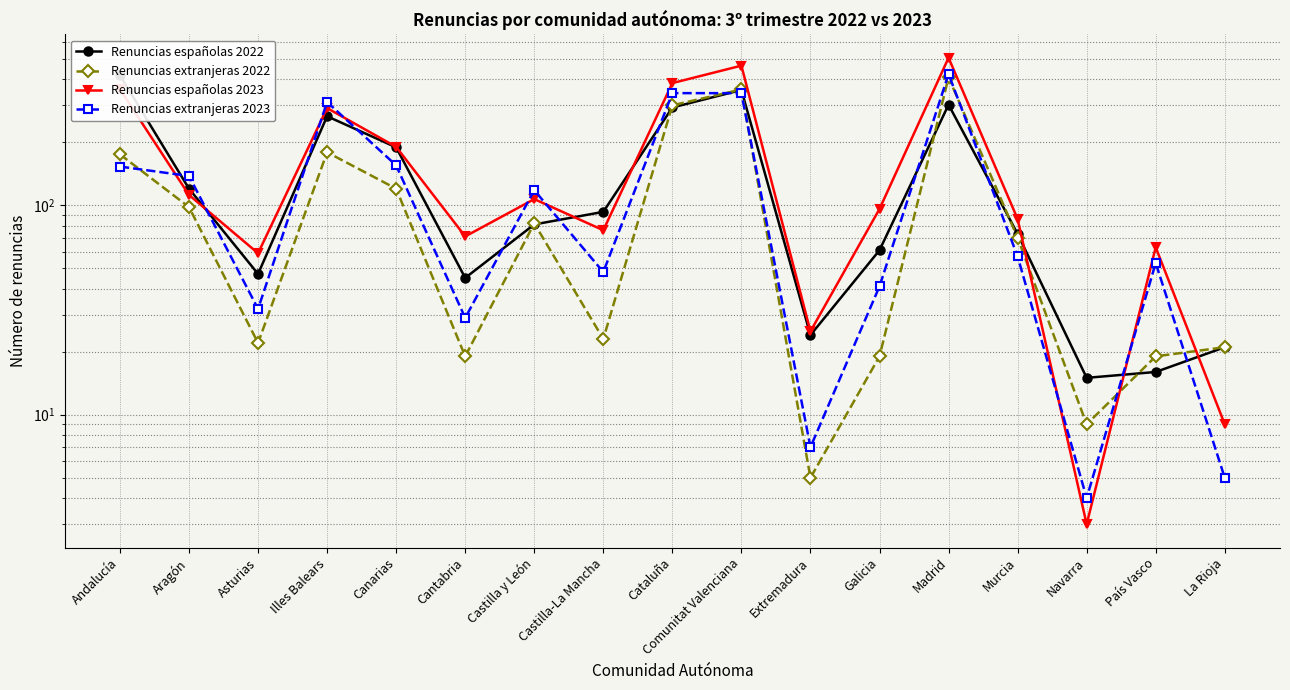

Which series has the largest total across all categories?

Renuncias españolas 2023